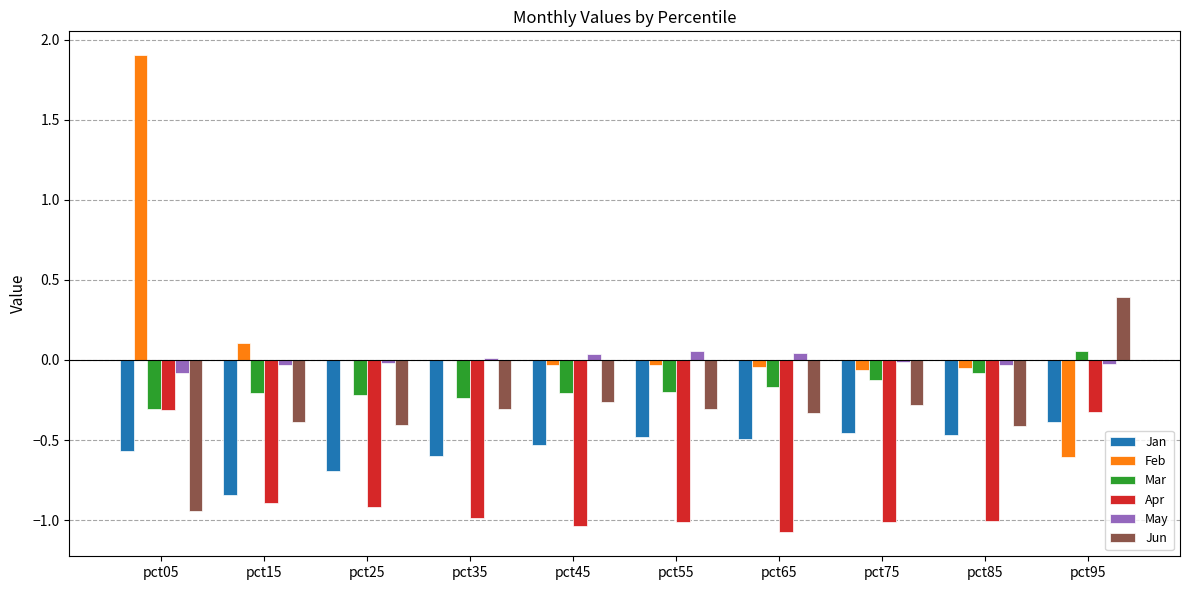

How many categories are shown in the chart?

10